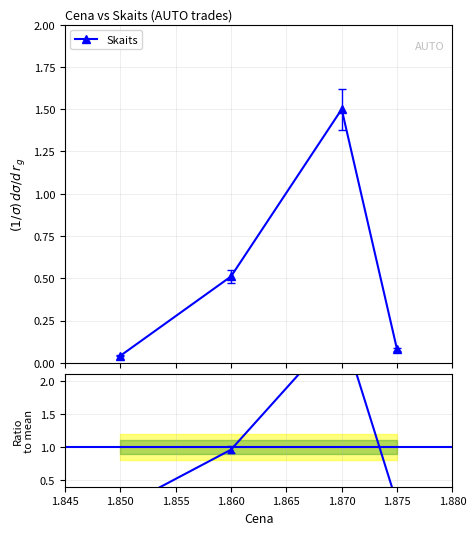

In Skaits, how many points are higher than both neighbors (excluding endpoints)?

1